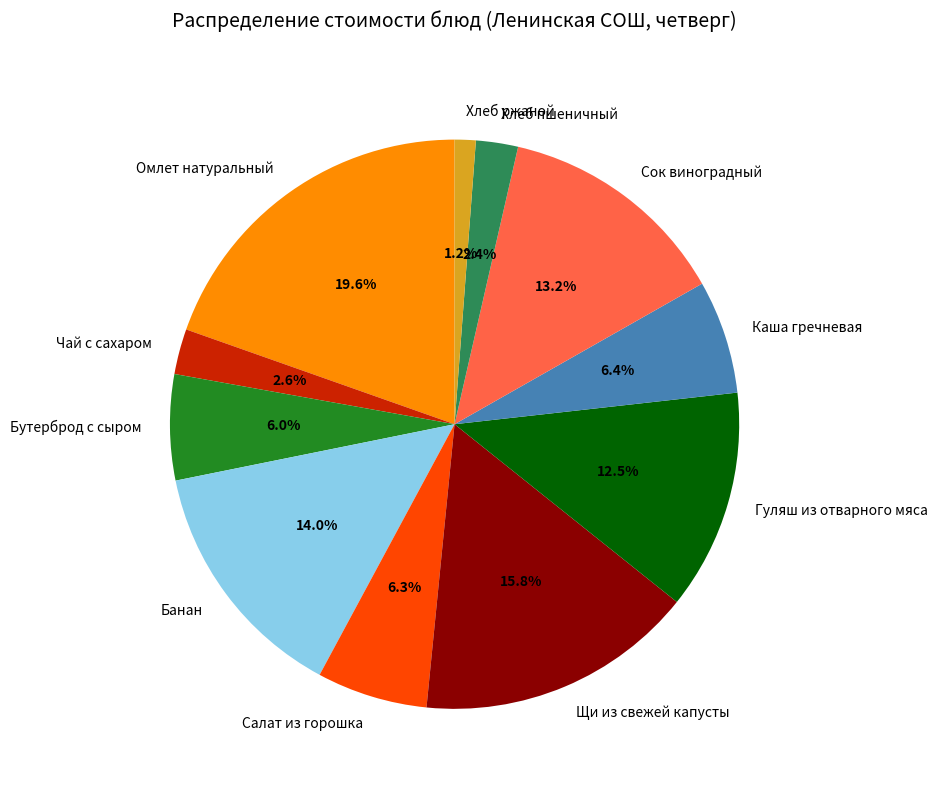

What percentage is the Сок виноградный slice, to the nearest percent?

13%